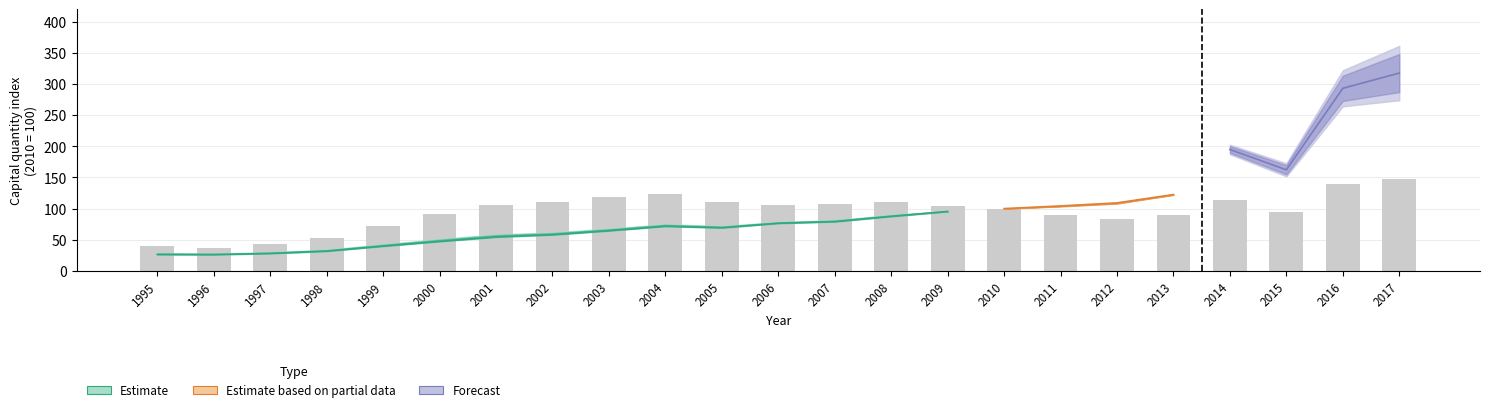

At which label does Total economy reach its peak?

2017